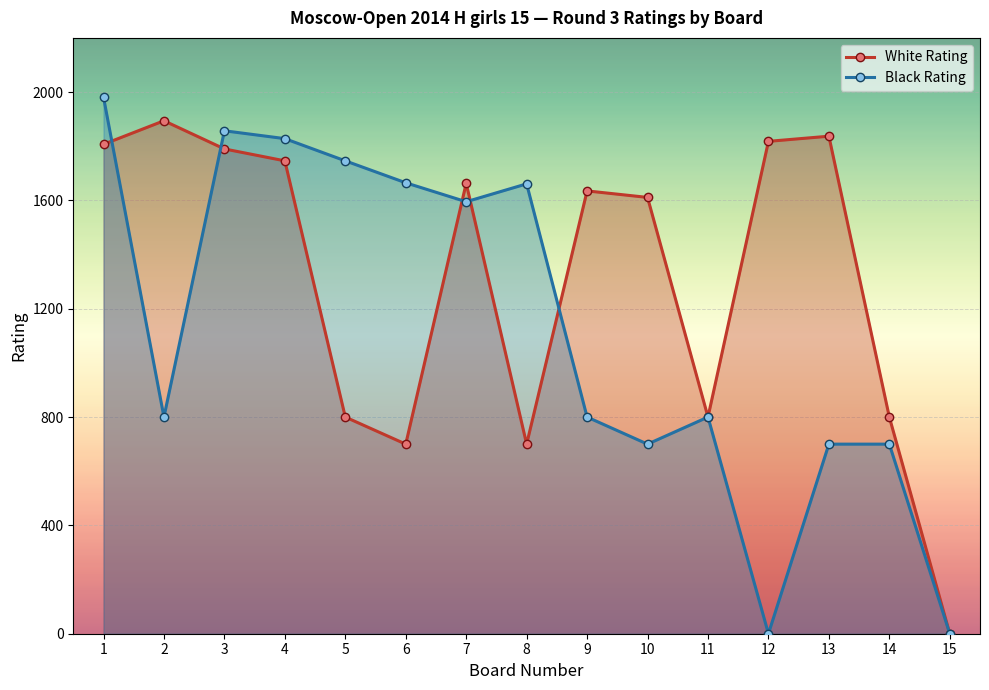

Reading left to right, transcribe all the data shown in this chart.

White Rating: 1=1807	2=1894	3=1790	4=1746	5=800	6=700	7=1663	8=700	9=1635	10=1611	11=800	12=1818	13=1837	14=800	15=0
Black Rating: 1=1981	2=800	3=1857	4=1828	5=1746	6=1665	7=1595	8=1661	9=800	10=700	11=800	12=0	13=700	14=700	15=0